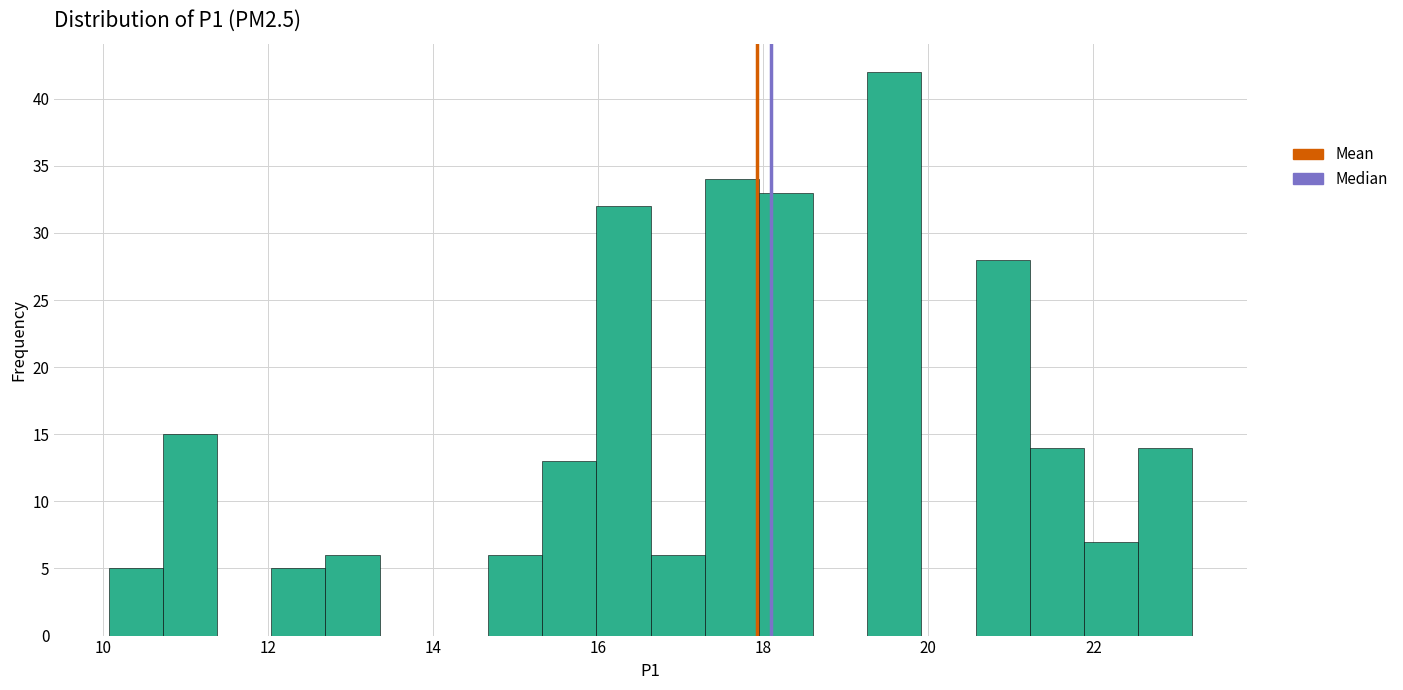

Around what value on the x-axis is the tallest bar? Give the approximate position of its centre, as read against the axis.

19.6